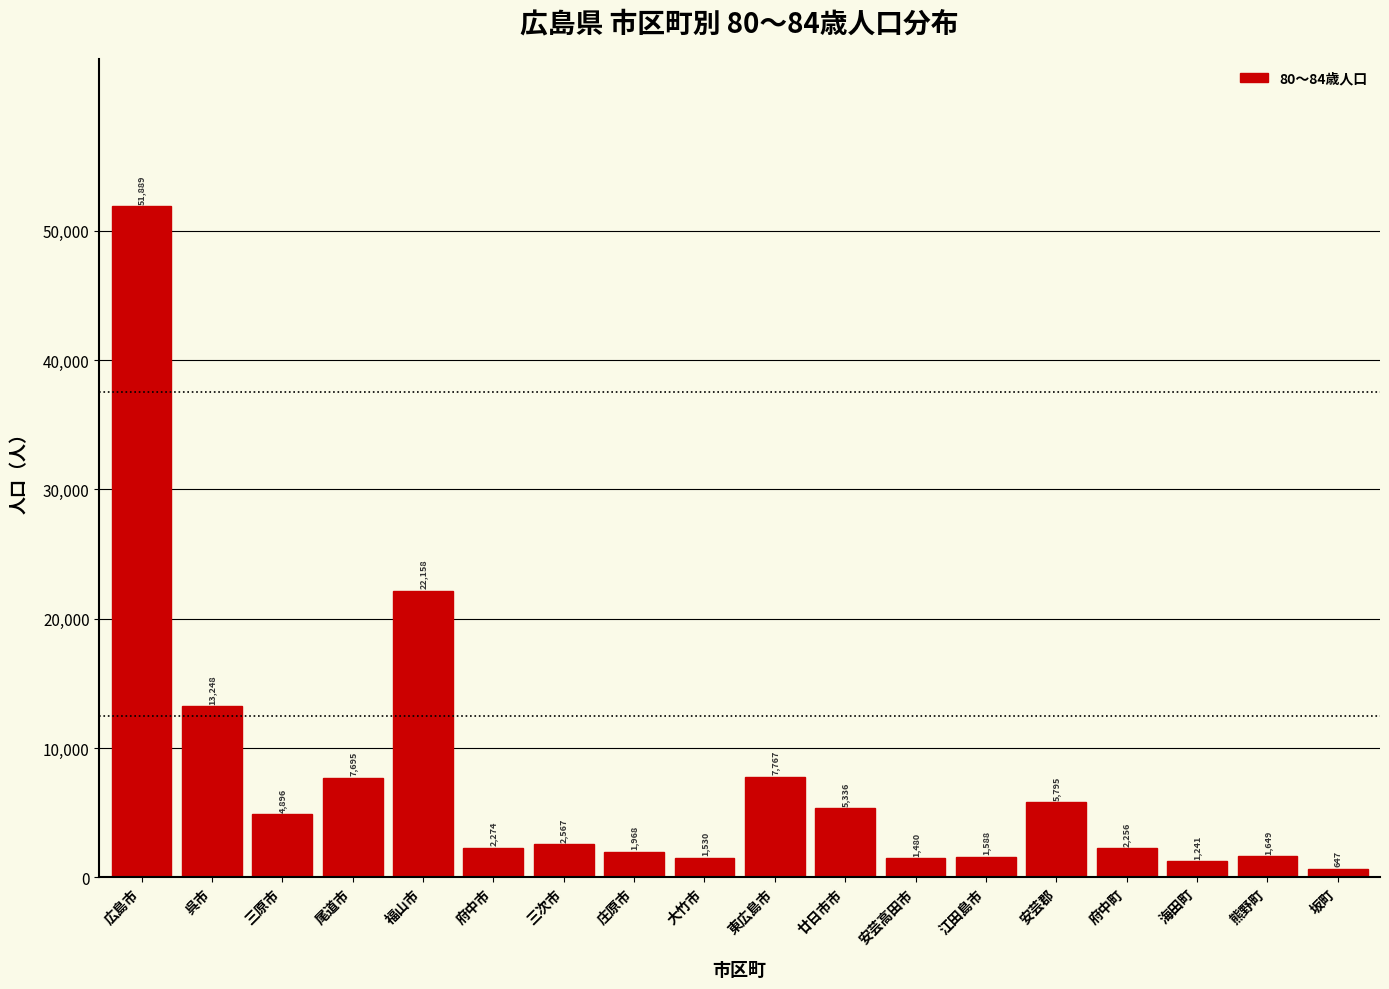

Rank the categories by value from highest to lowest.

広島市, 福山市, 呉市, 東広島市, 尾道市, 安芸郡, 廿日市市, 三原市, 三次市, 府中市, 府中町, 庄原市, 熊野町, 江田島市, 大竹市, 安芸高田市, 海田町, 坂町